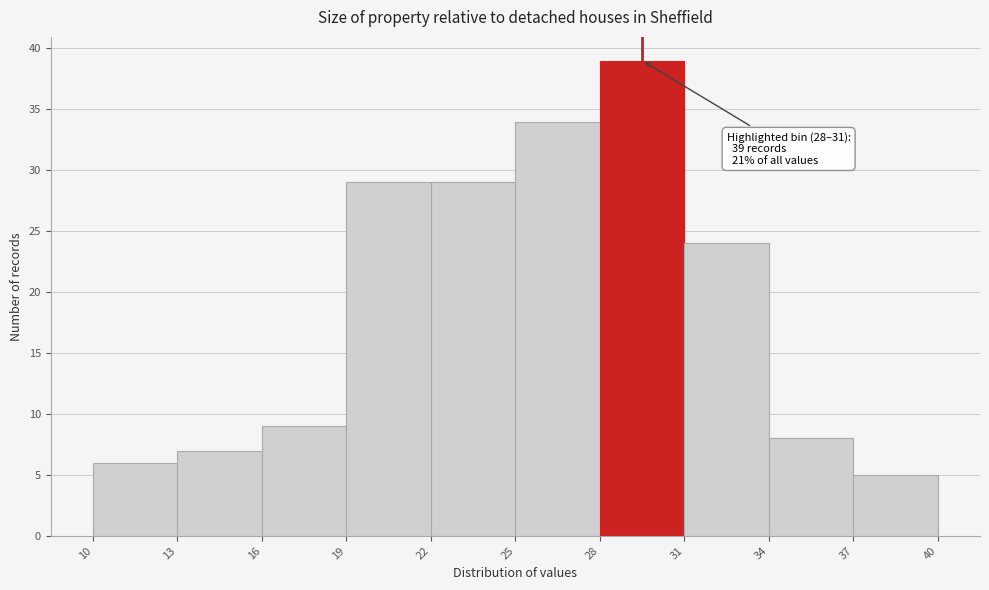

Over which range of the x-axis is the bar tallest?

28 to 31